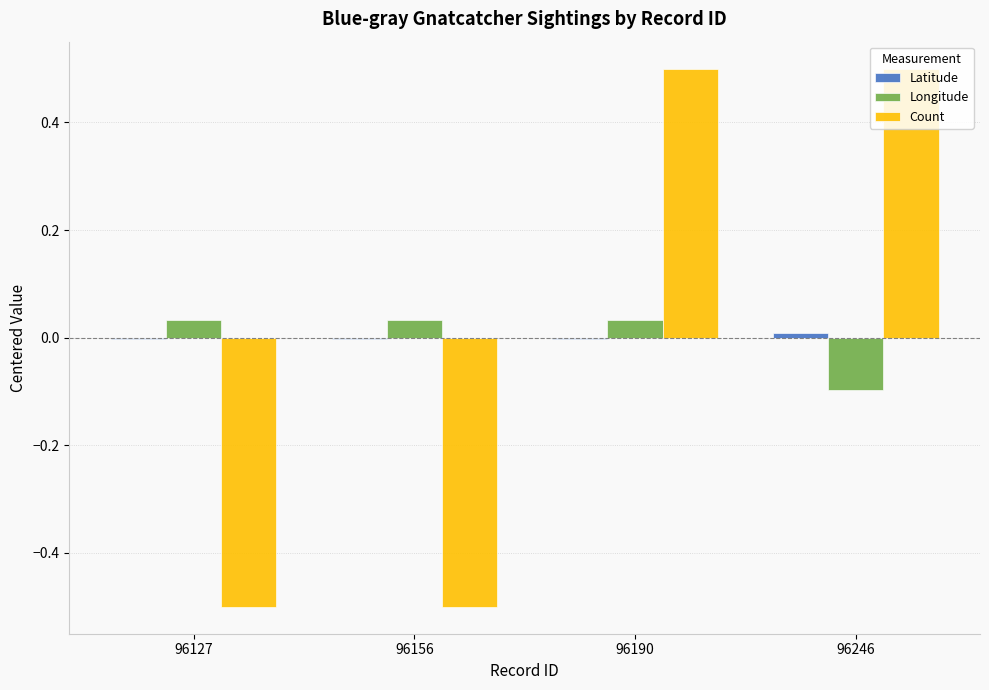

At which category is the sum across all series the highest?

96190